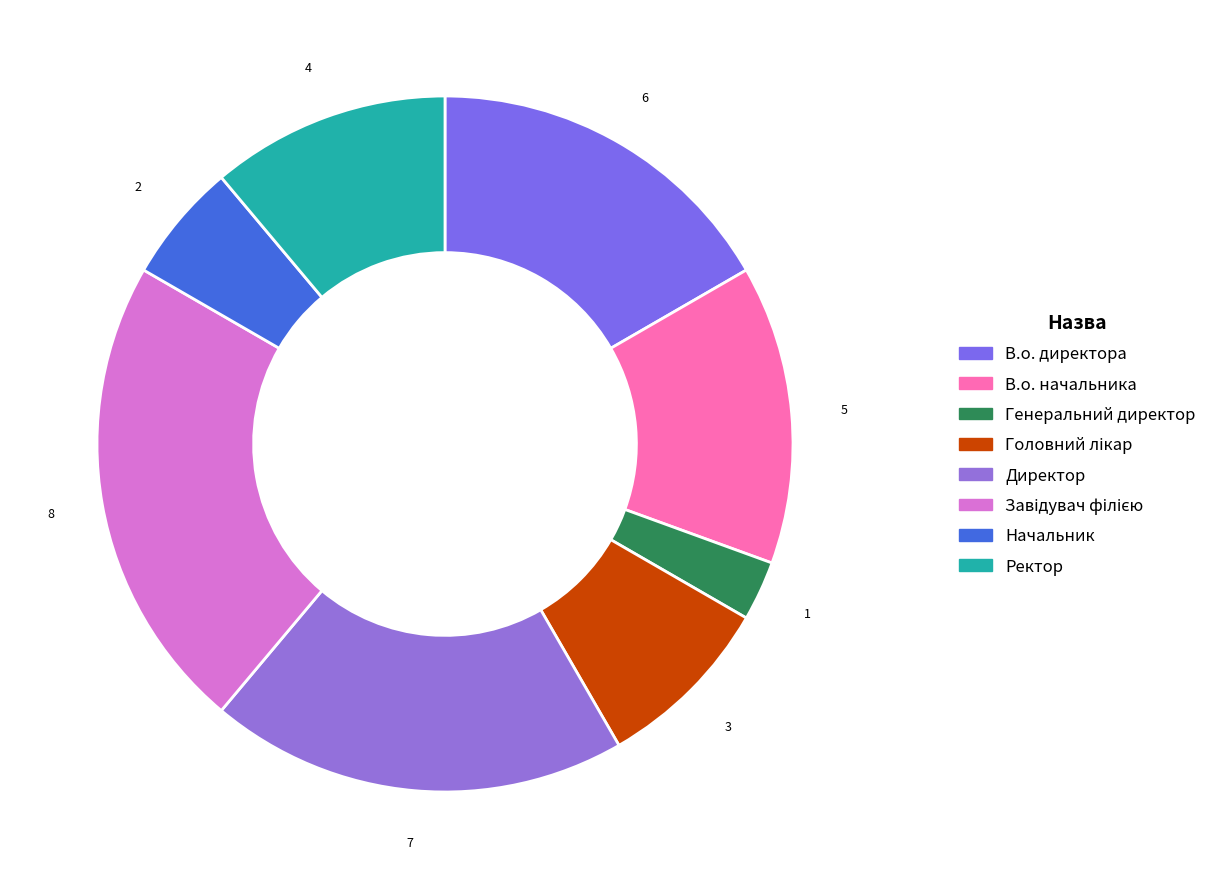

What is the ratio of the value at Генеральний директор to the value at В.о. директора?

0.2